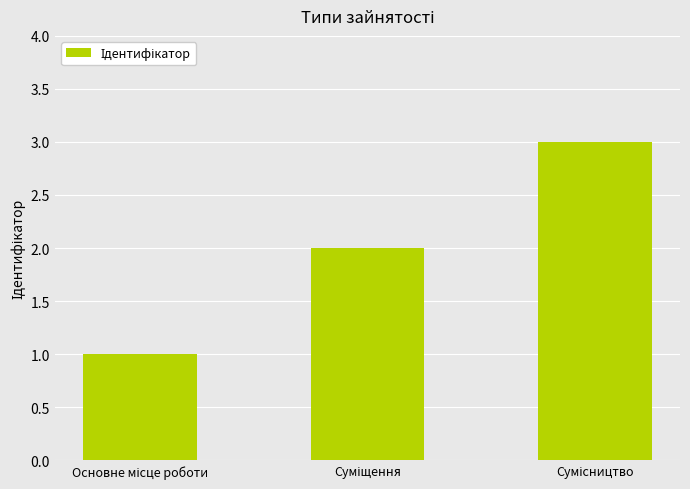

What is the sum of all values?

6